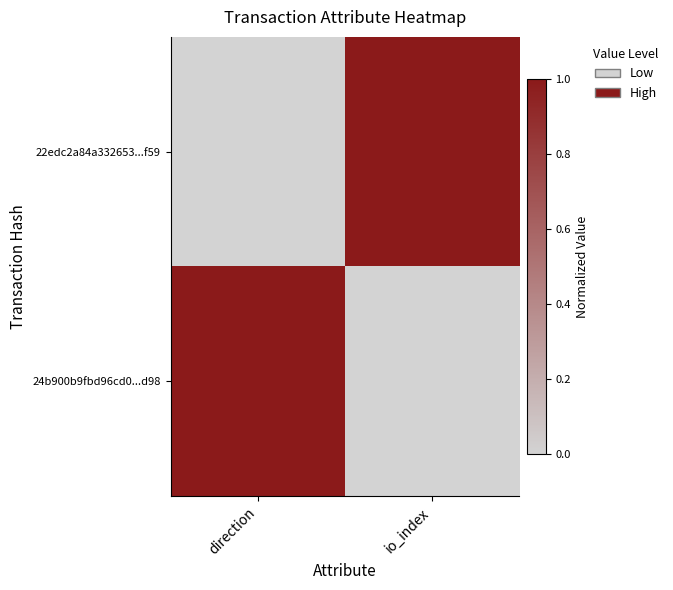

At direction, list the series in order from smallest to largest.

22edc2a84a332653...f59, 24b900b9fbd96cd0...d98